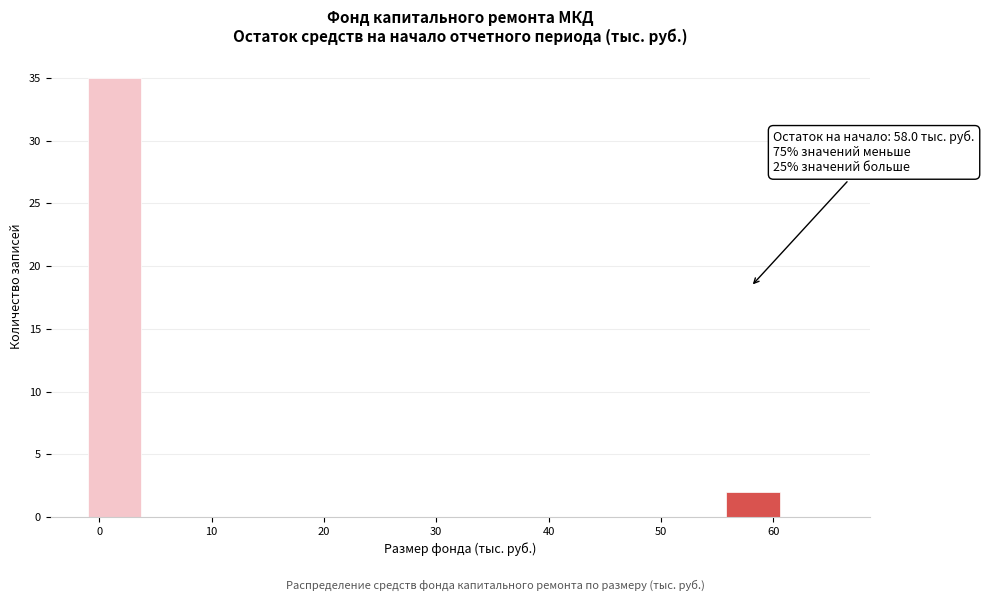

Which range on the x-axis has the tallest bar?

-1 to 4